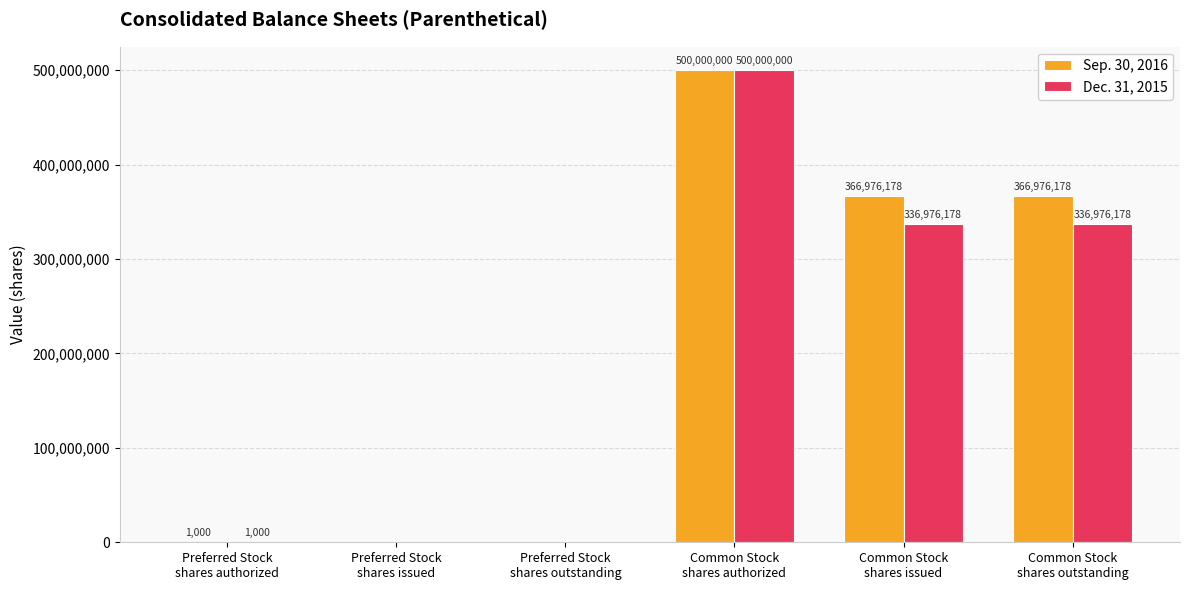

Reading right to left, extract all data points from this chart.

Sep. 30, 2016: Common Stock
shares outstanding=366976178	Common Stock
shares issued=366976178	Common Stock
shares authorized=500000000	Preferred Stock
shares outstanding=0	Preferred Stock
shares issued=0	Preferred Stock
shares authorized=1000
Dec. 31, 2015: Common Stock
shares outstanding=336976178	Common Stock
shares issued=336976178	Common Stock
shares authorized=500000000	Preferred Stock
shares outstanding=0	Preferred Stock
shares issued=0	Preferred Stock
shares authorized=1000